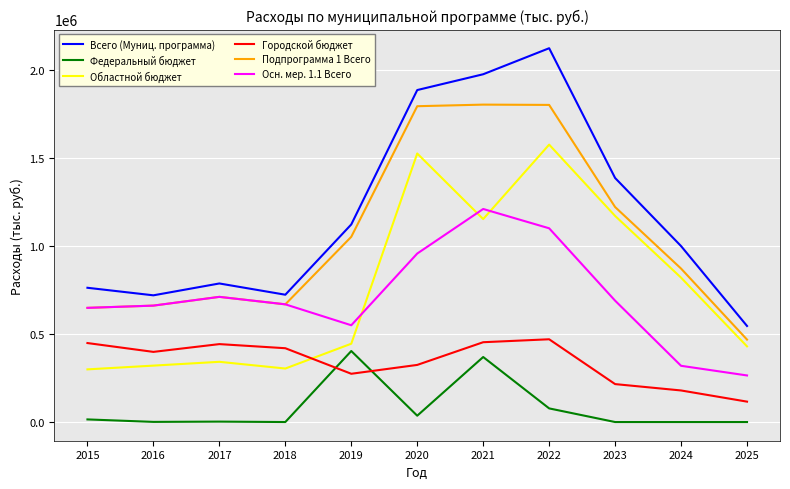

Is the value of Всего (Муниц. программа) at 2023 greater than the value of Областной бюджет at 2016?

Yes